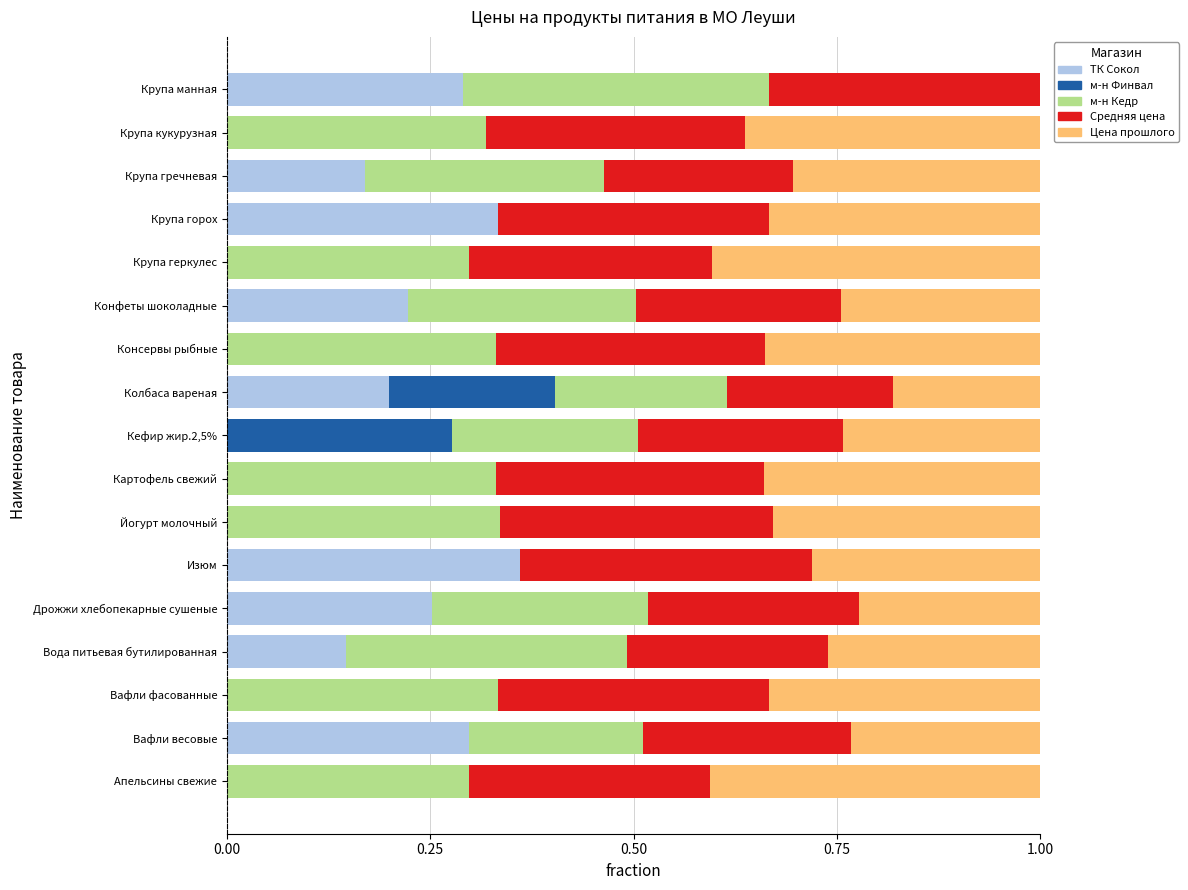

What is the total value across all series at Кефир жир.2,5%?

1.0